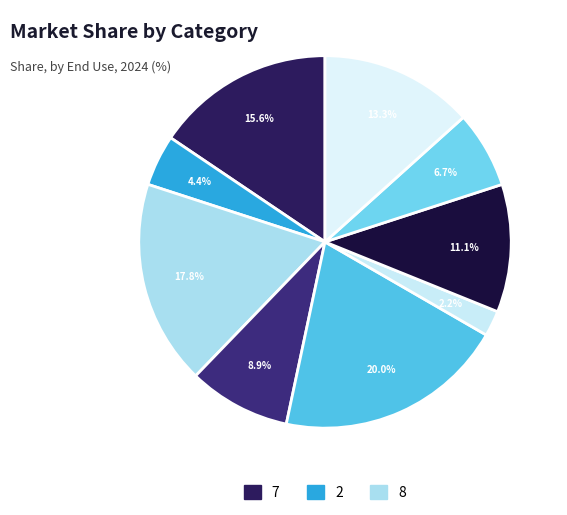

Count the number of slices in the pie.

9